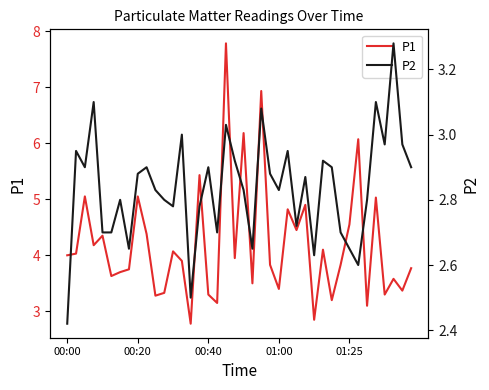

What is the lowest value of the P1 series?

2.8